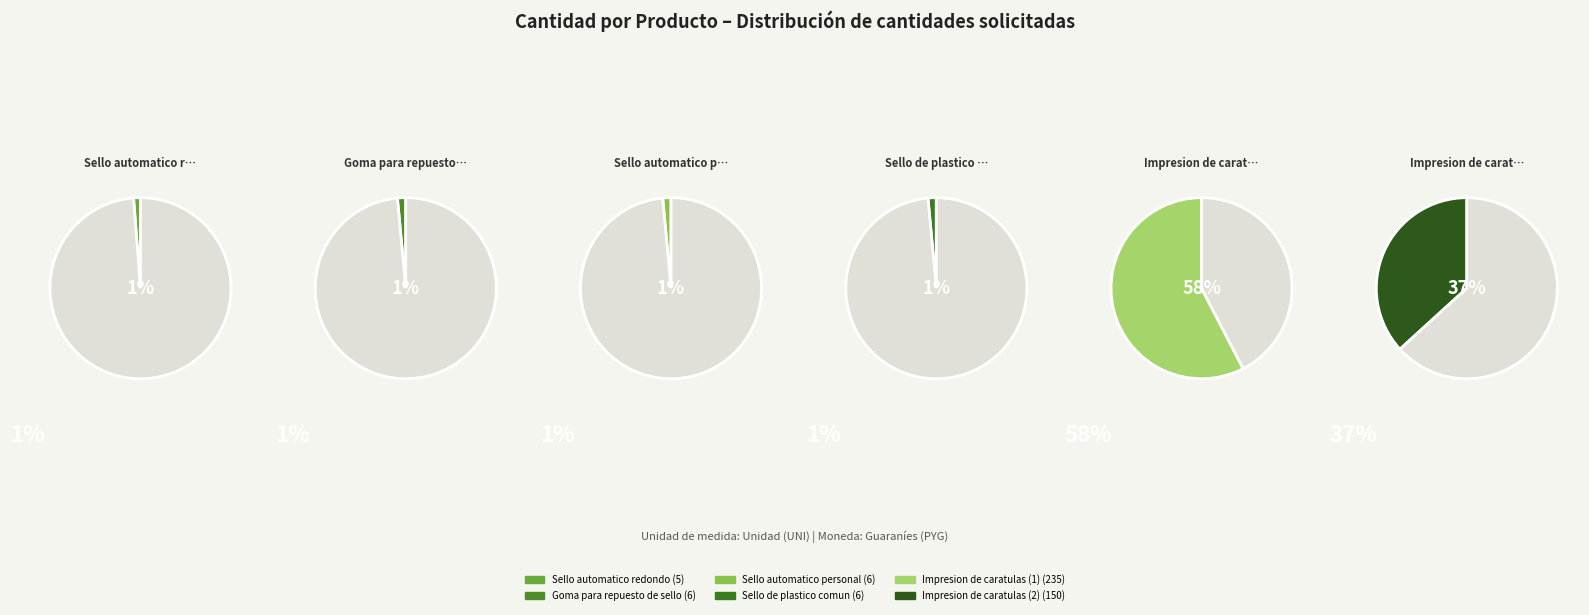

What percentage is the Sello automatico redondo slice, to the nearest percent?

1%